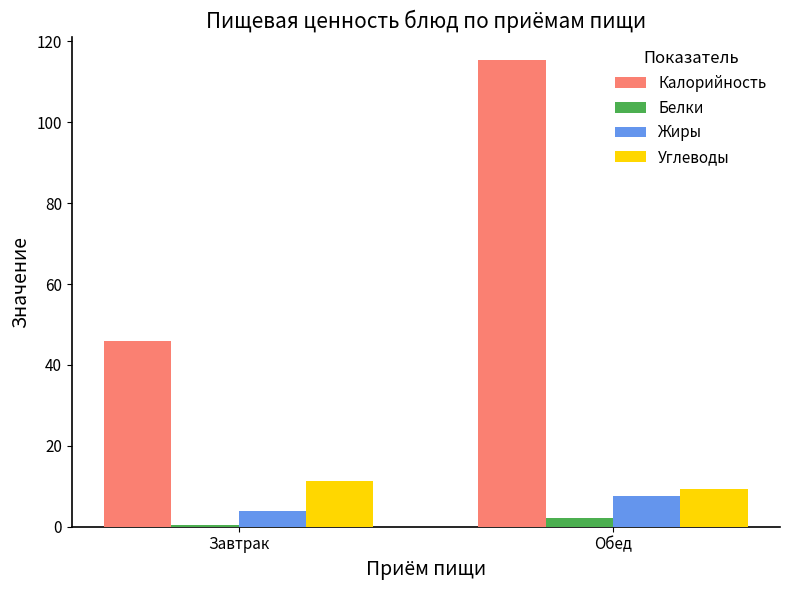

Which series changed the most between Завтрак and Обед?

Калорийность